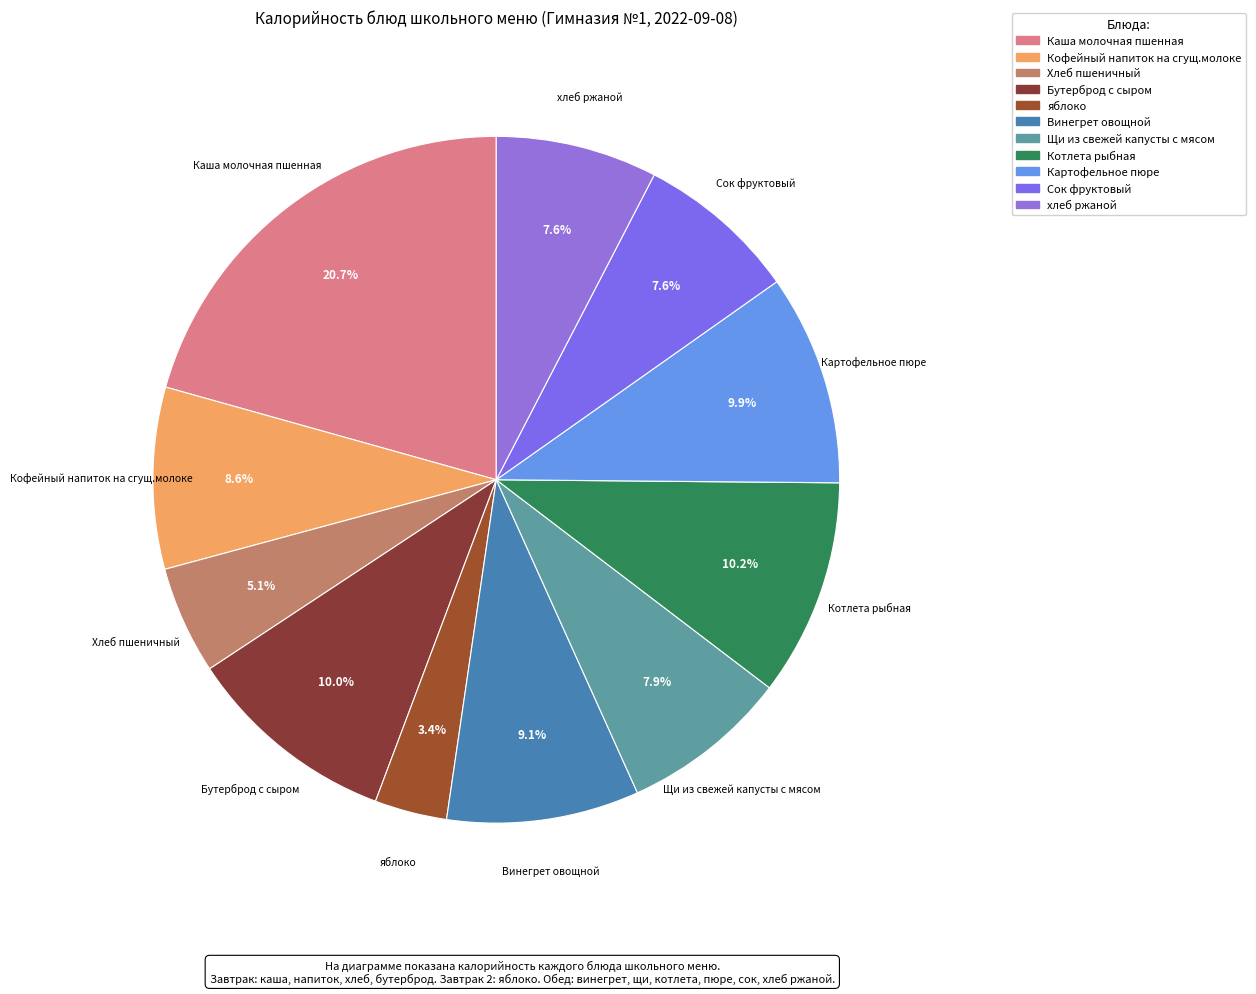

Does any single category account for the majority?

No